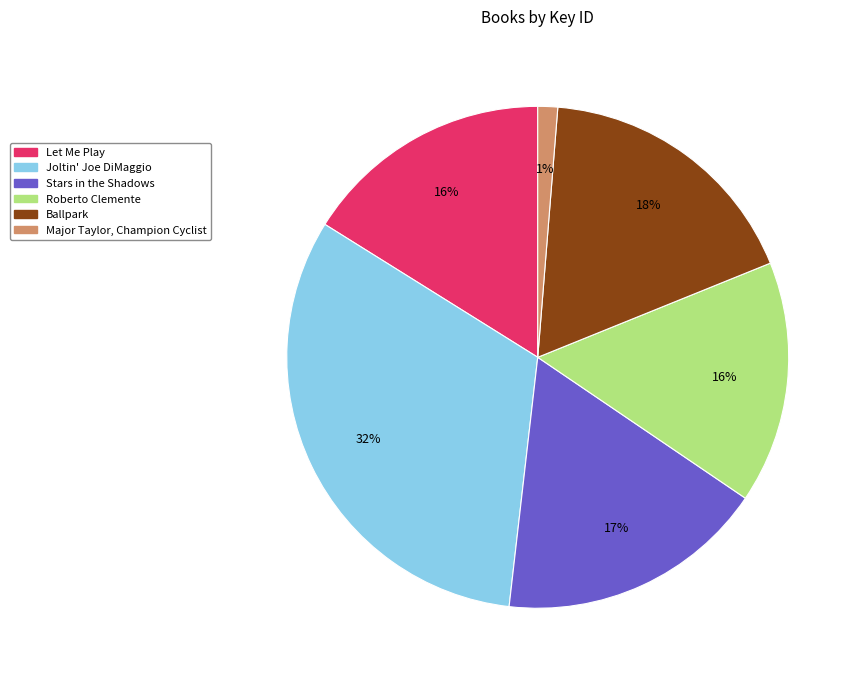

Count the number of slices in the pie.

6